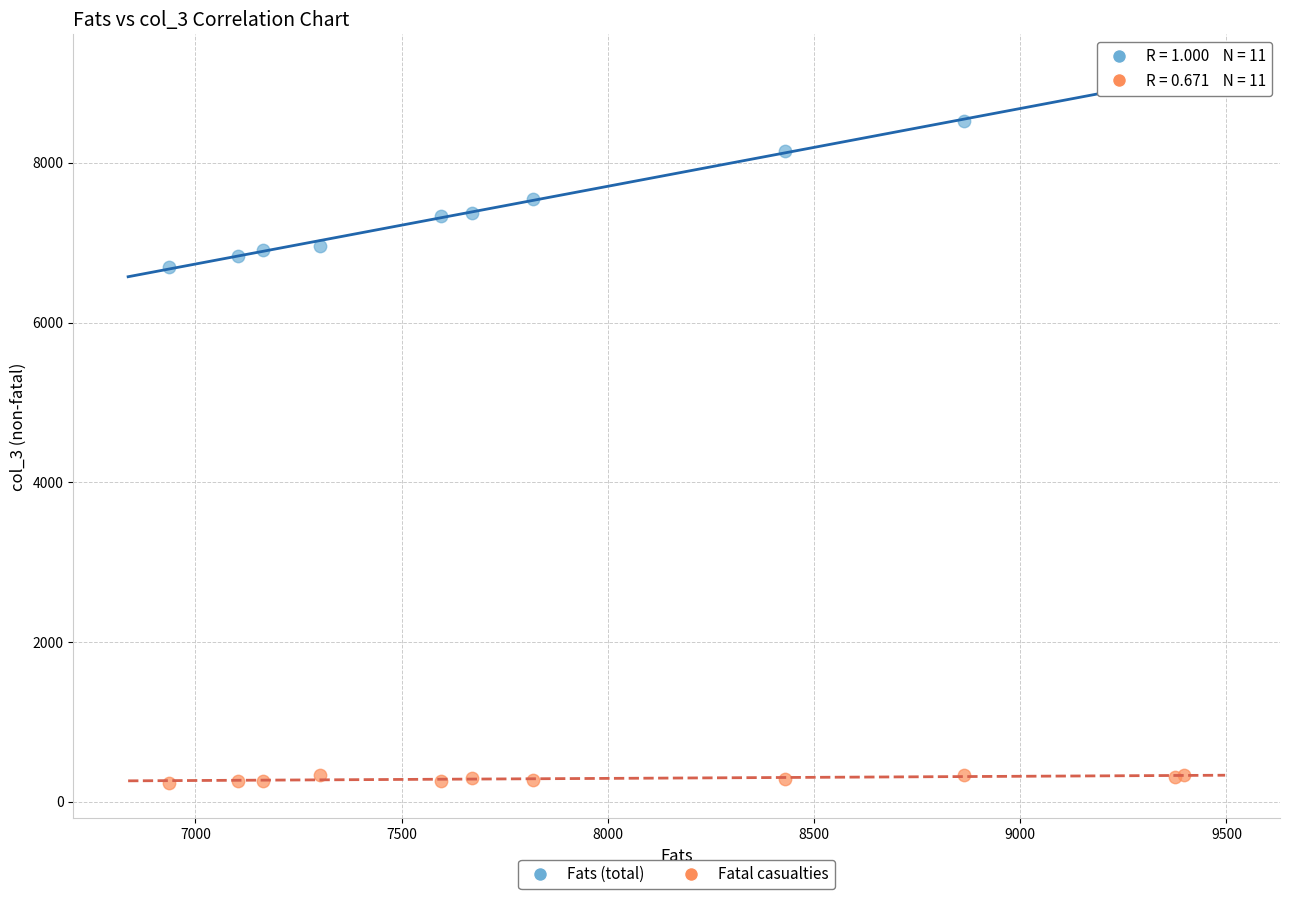

Which series contains the highest Y value?

Fats (total)